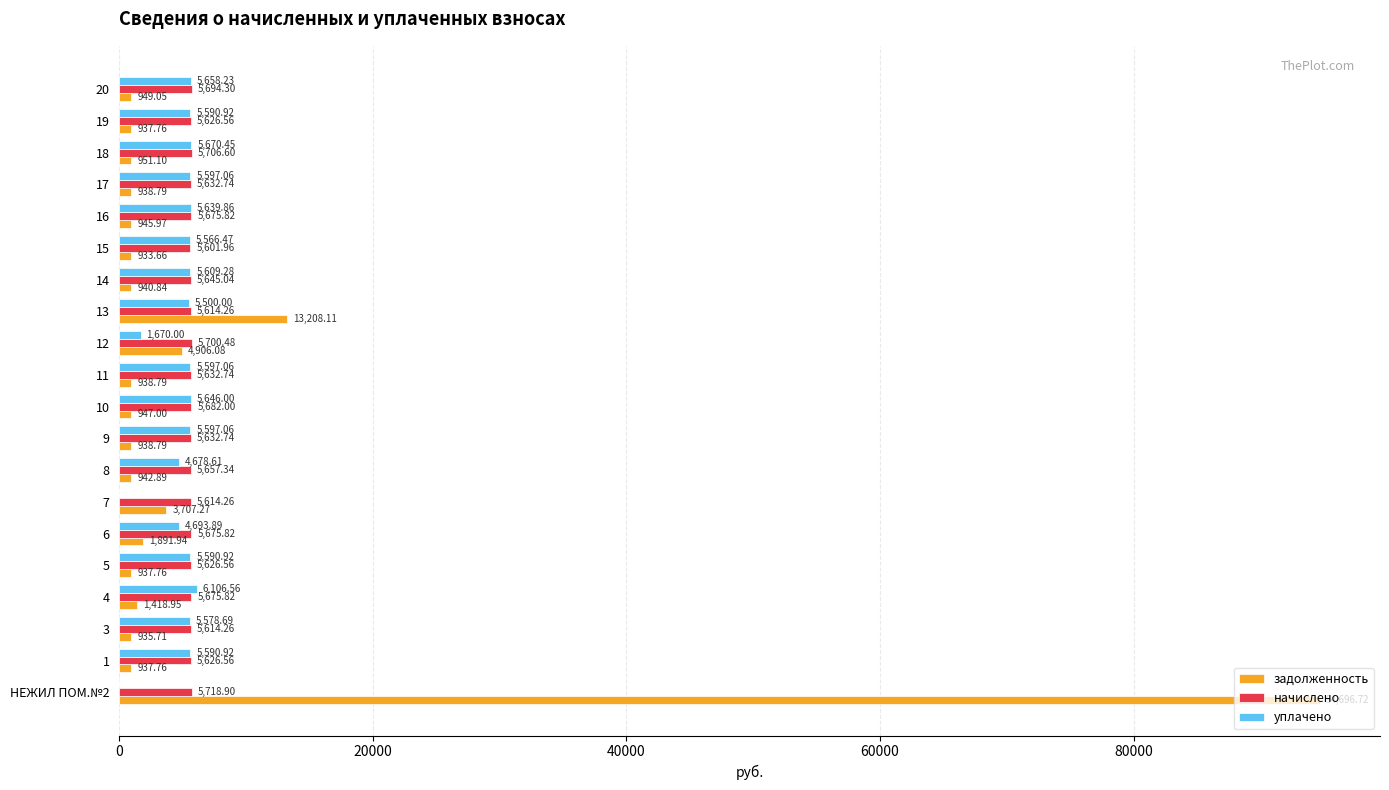

Between 1 and 3, which series saw the biggest shift?

начислено